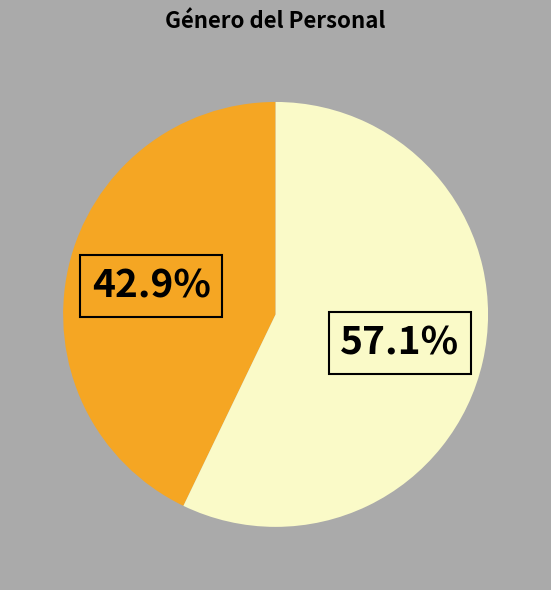

Is there a majority slice in this chart?

Yes